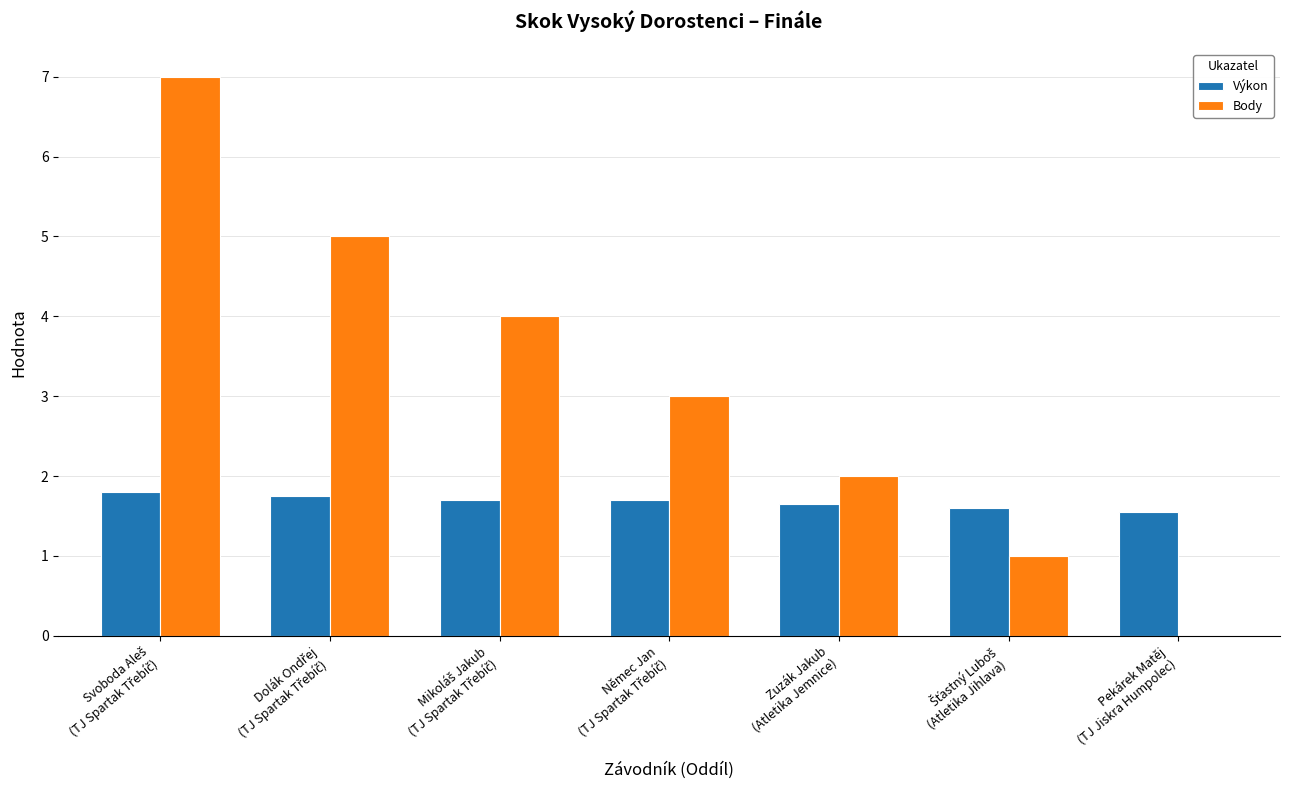

What is the sum of all Body values?

22.0